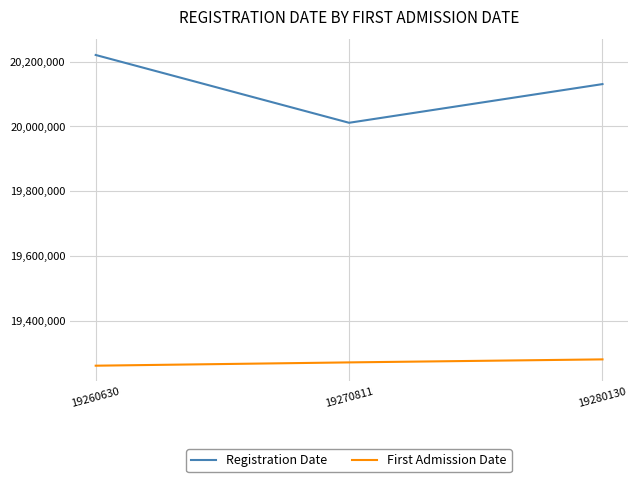

Rank the categories by Registration Date value from highest to lowest.

19260630, 19280130, 19270811